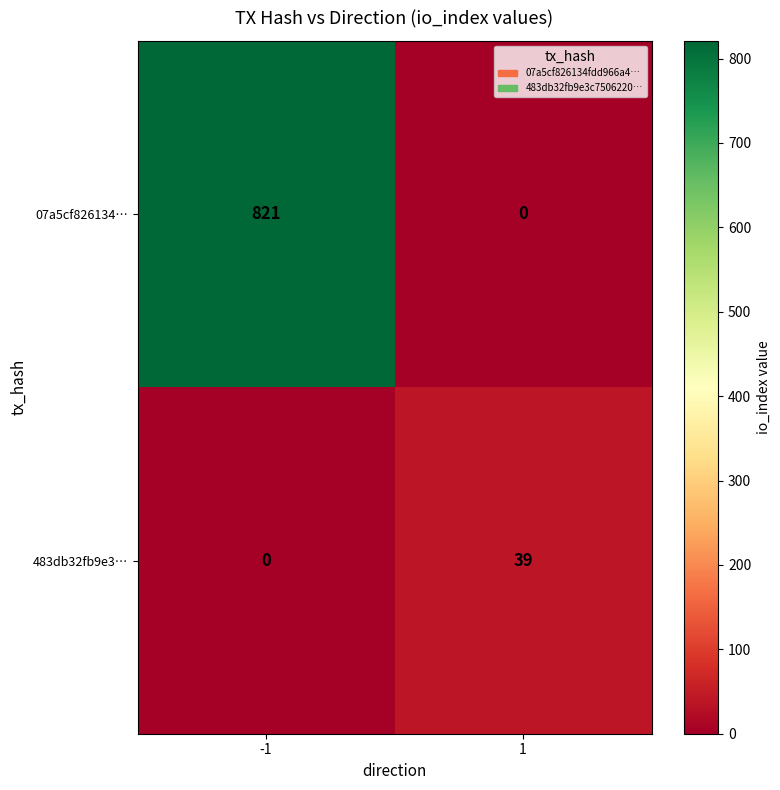

List the series in order of their overall mean, highest first.

07a5cf826134…, 483db32fb9e3…